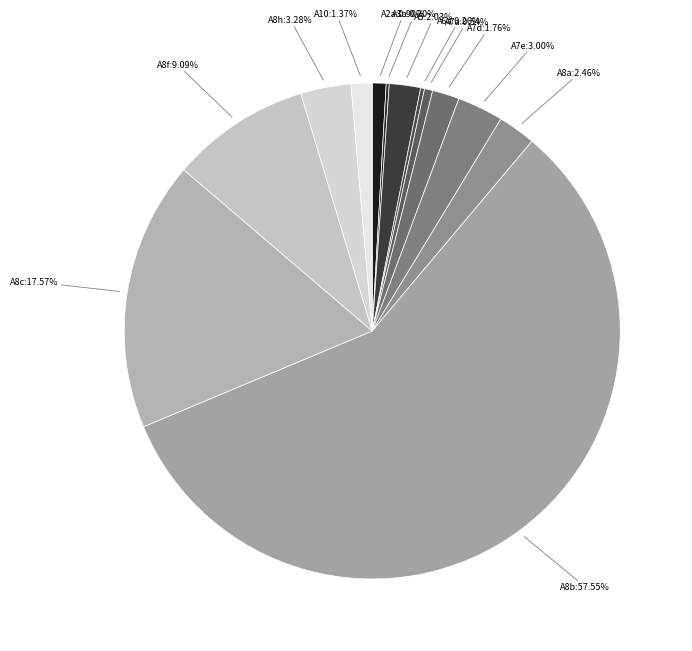

What is the largest slice in the pie chart?

A8b